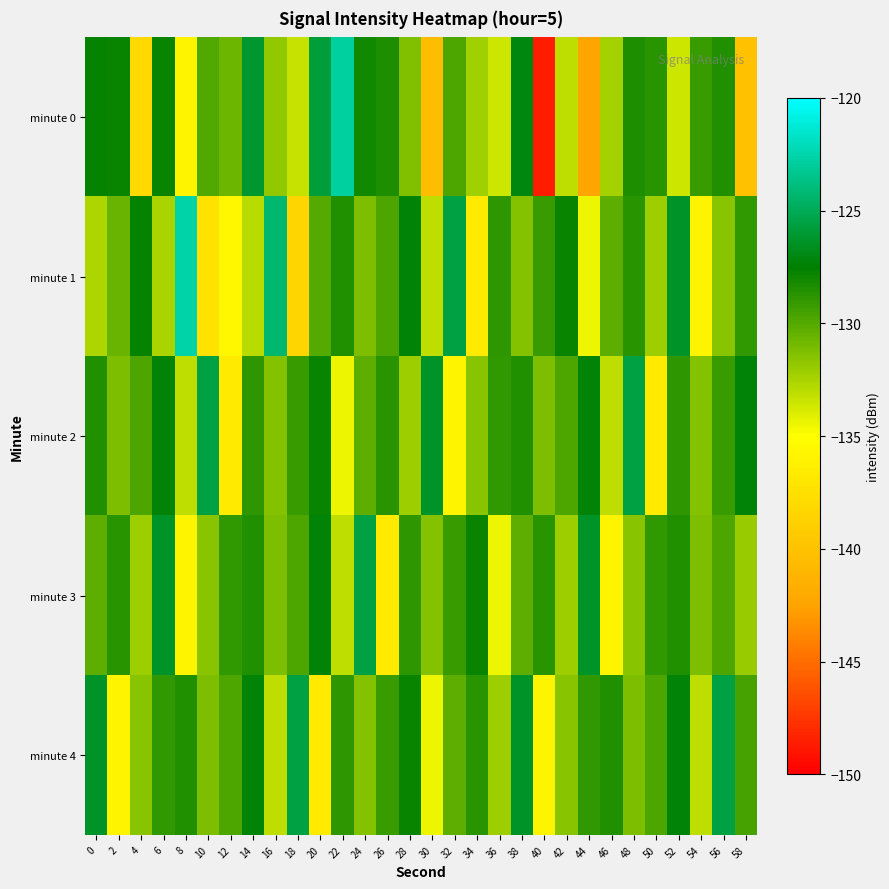

List the series in order of their peak value, highest first.

minute 1, minute 0, minute 2, minute 3, minute 4